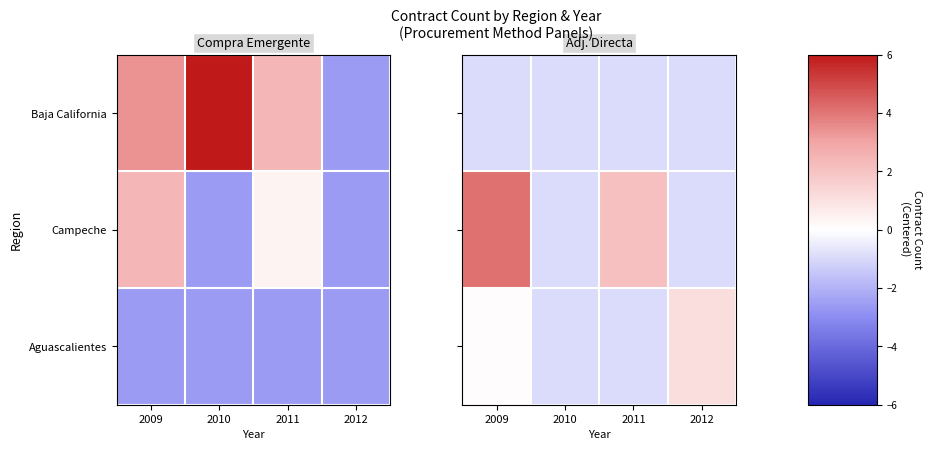

What is the difference between the maximum and minimum values in the Campeche series?

5.0